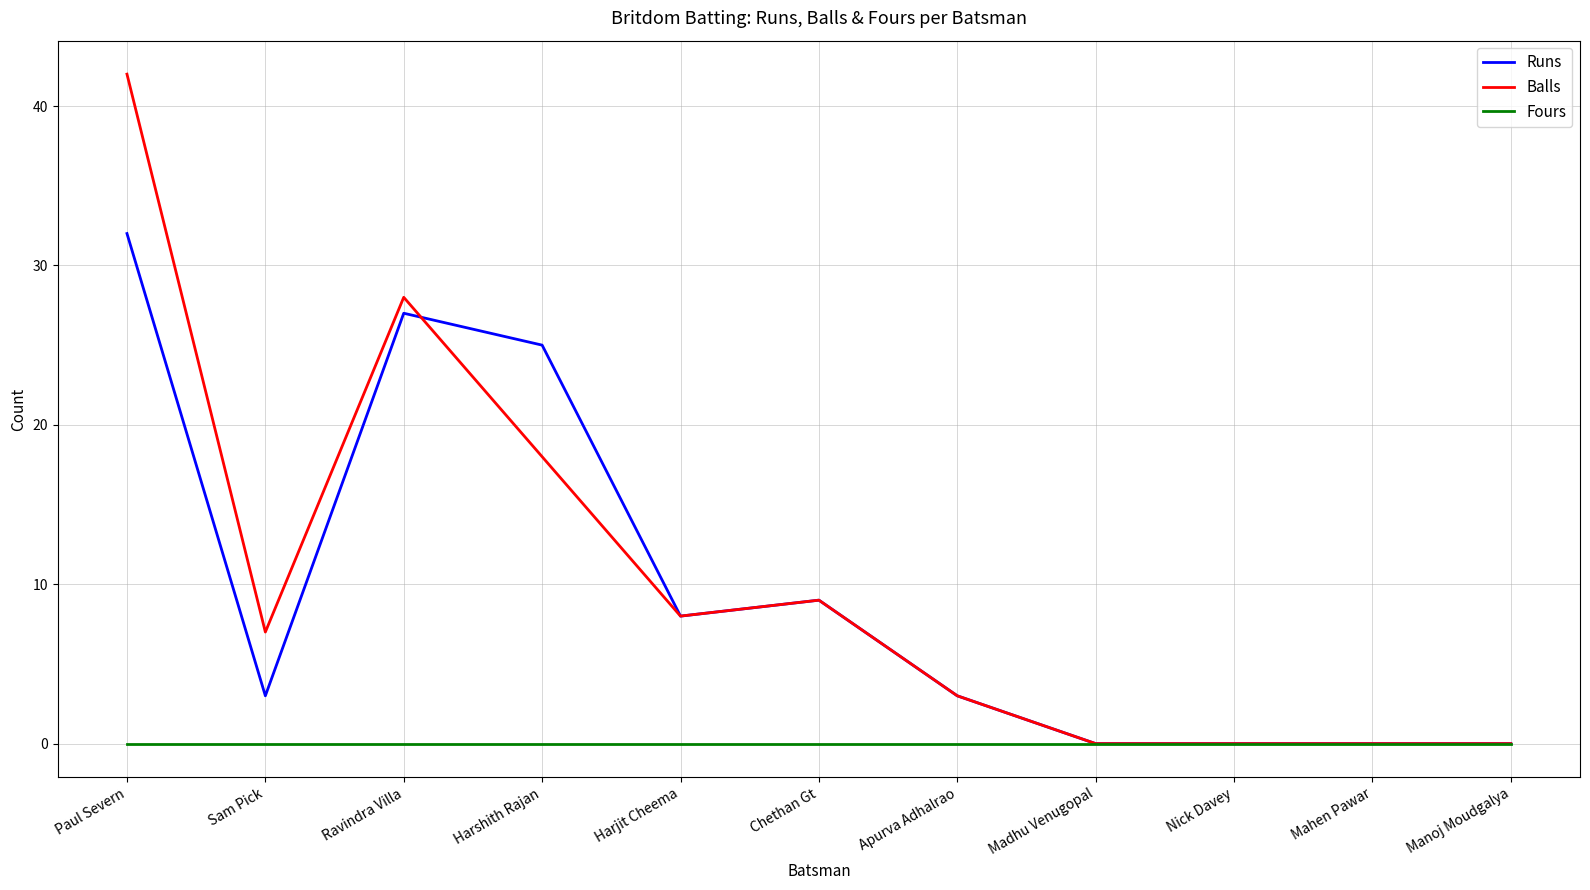

Where do Balls and Runs first cross each other?

Ravindra Villa and Harshith Rajan